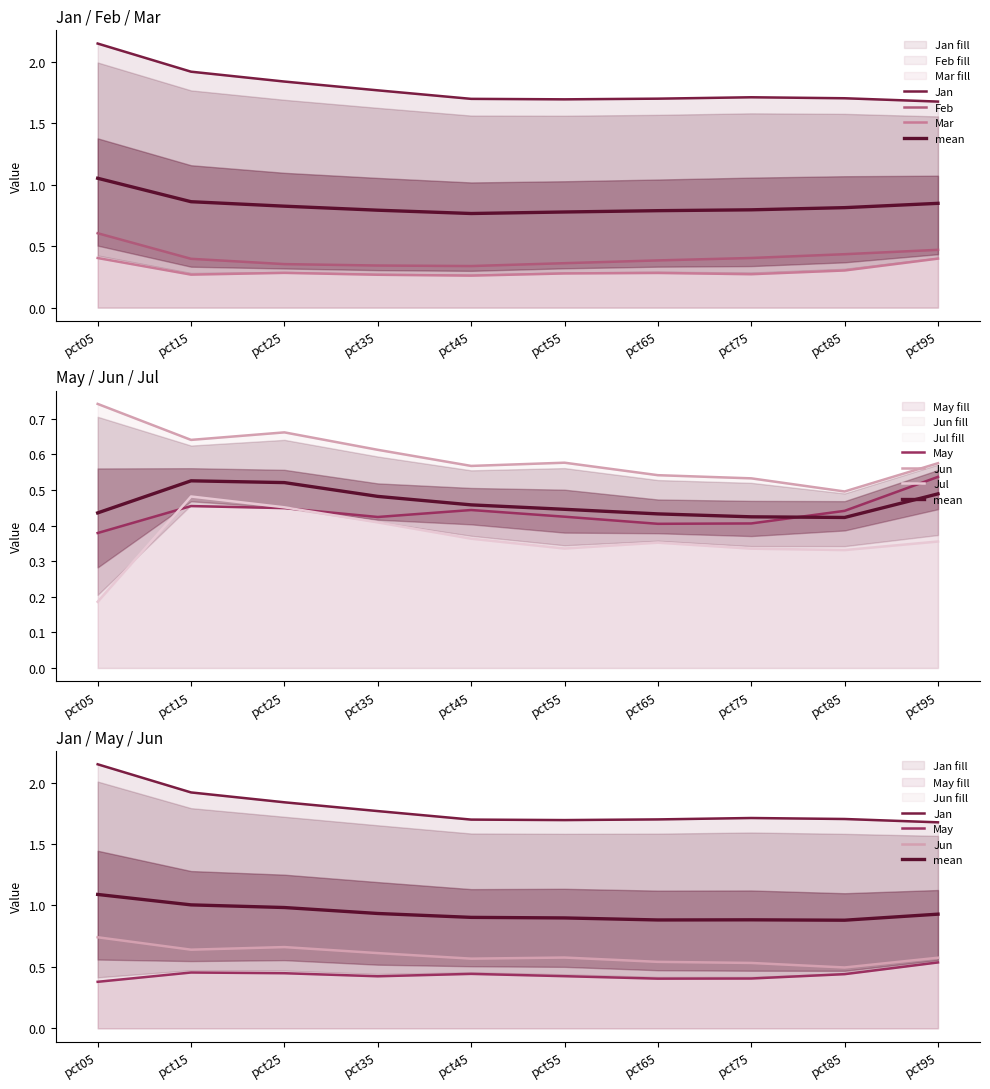

The Feb series shows 0.5 at pct95. True or false?

True